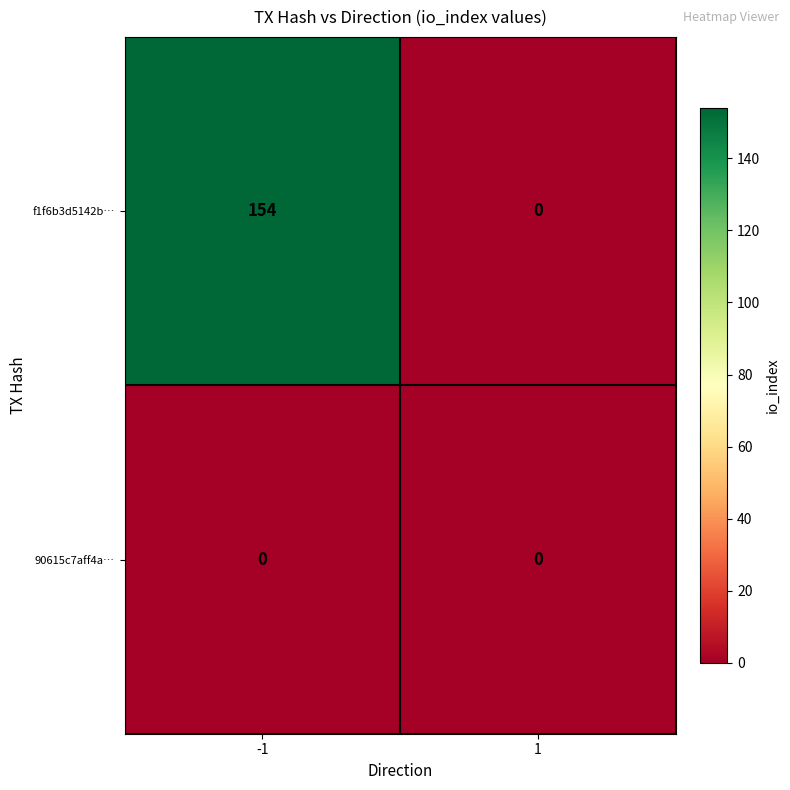

What is the sum of all f1f6b3d5142b… values?

154